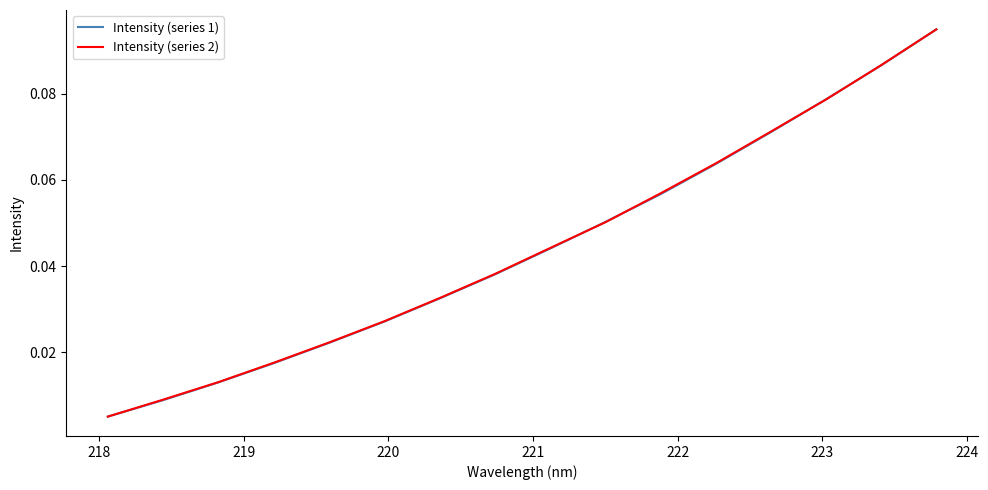

Which series has the largest range (max minus min)?

Intensity (series 1)